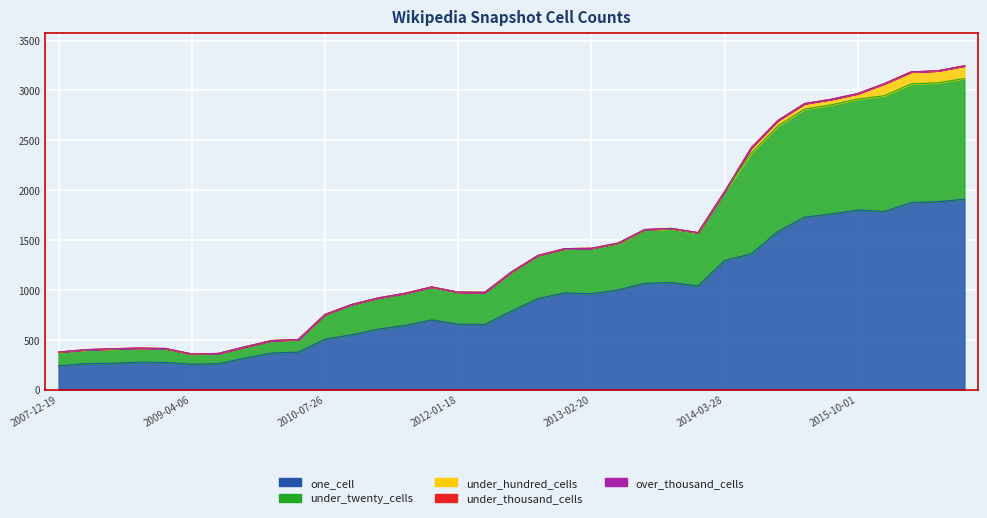

What is the label of the 35th point from the right?

2007-12-19